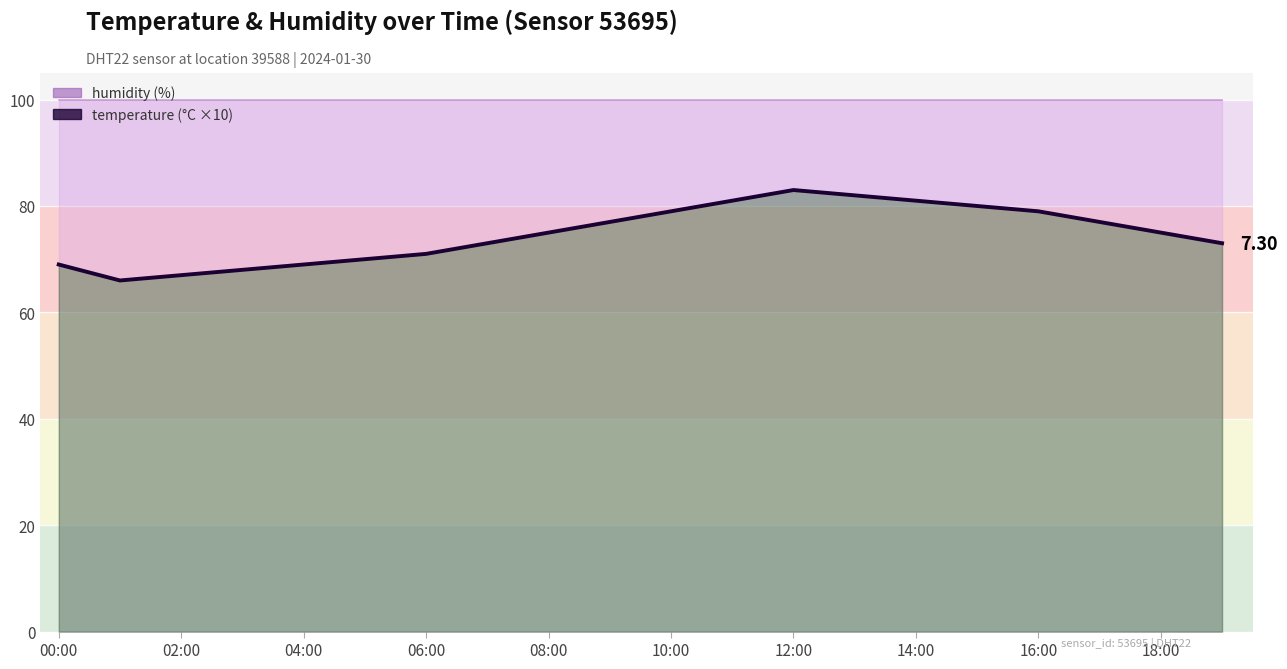

Reading right to left, what are all the values shown in this chart?

73	75	77	79	80	81	82	83	81	79	77	75	73	71	70	69	68	67	66	69